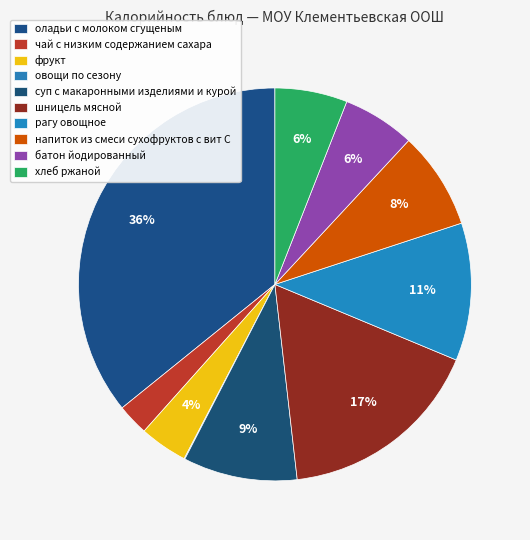

To the nearest percent, what percentage of the pie is хлеб ржаной?

6%